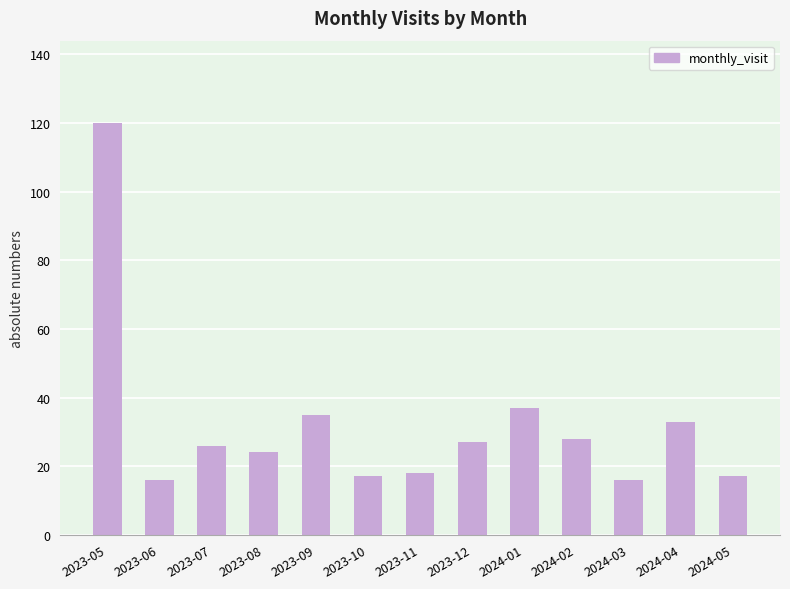

What is the difference between the maximum and minimum values?

104